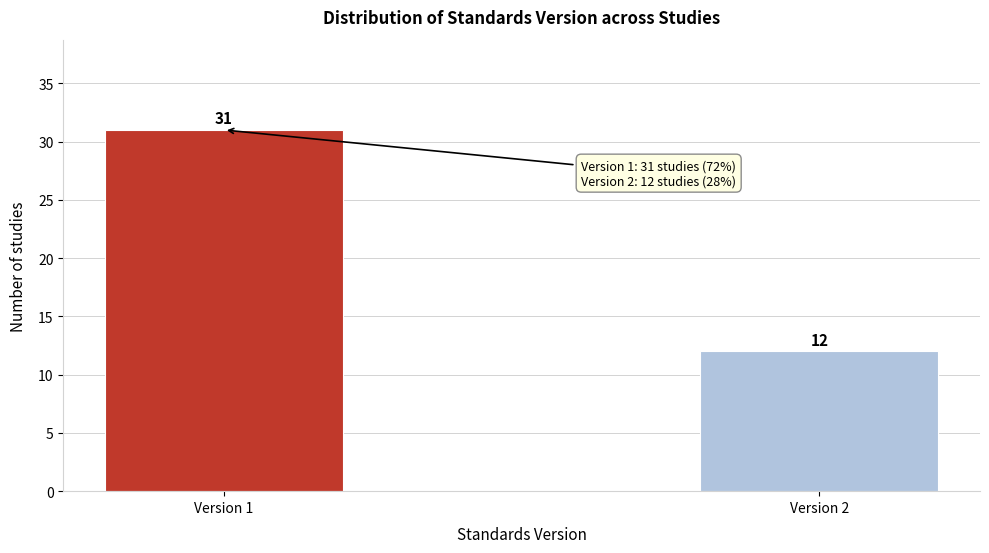

Reading left to right, what are all the values shown in this chart?

Version 1=31	Version 2=12